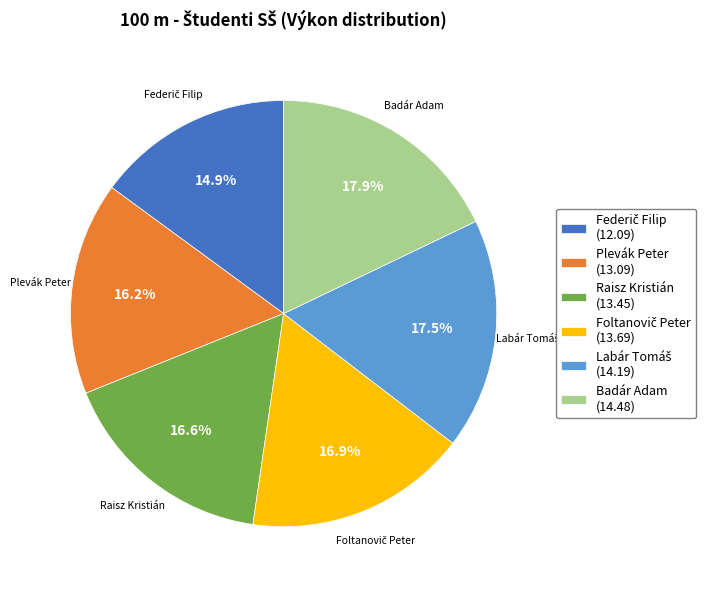

Is Plevák Peter (13.09) the majority of the pie?

No